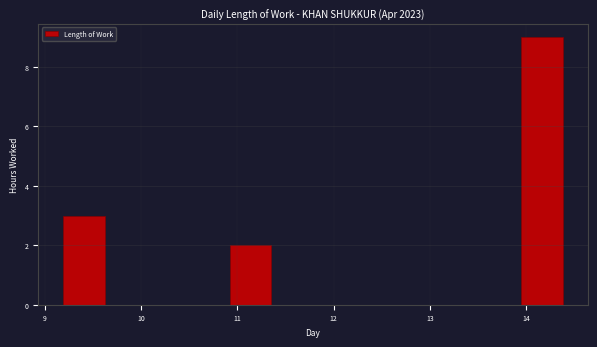

Reading left to right, transcribe this chart: for each bar, give the range it covers on the x-axis and its height. Neither the bar edges nor the heights are printed on the chart, so give them approximately, as read against the axes.

9.2 to 9.6: 3
9.6 to 10.1: 0
10.1 to 10.5: 0
10.5 to 10.9: 0
10.9 to 11.4: 2
11.4 to 11.8: 0
11.8 to 12.2: 0
12.2 to 12.7: 0
12.7 to 13.1: 0
13.1 to 13.5: 0
13.5 to 13.9: 0
13.9 to 14.4: 9